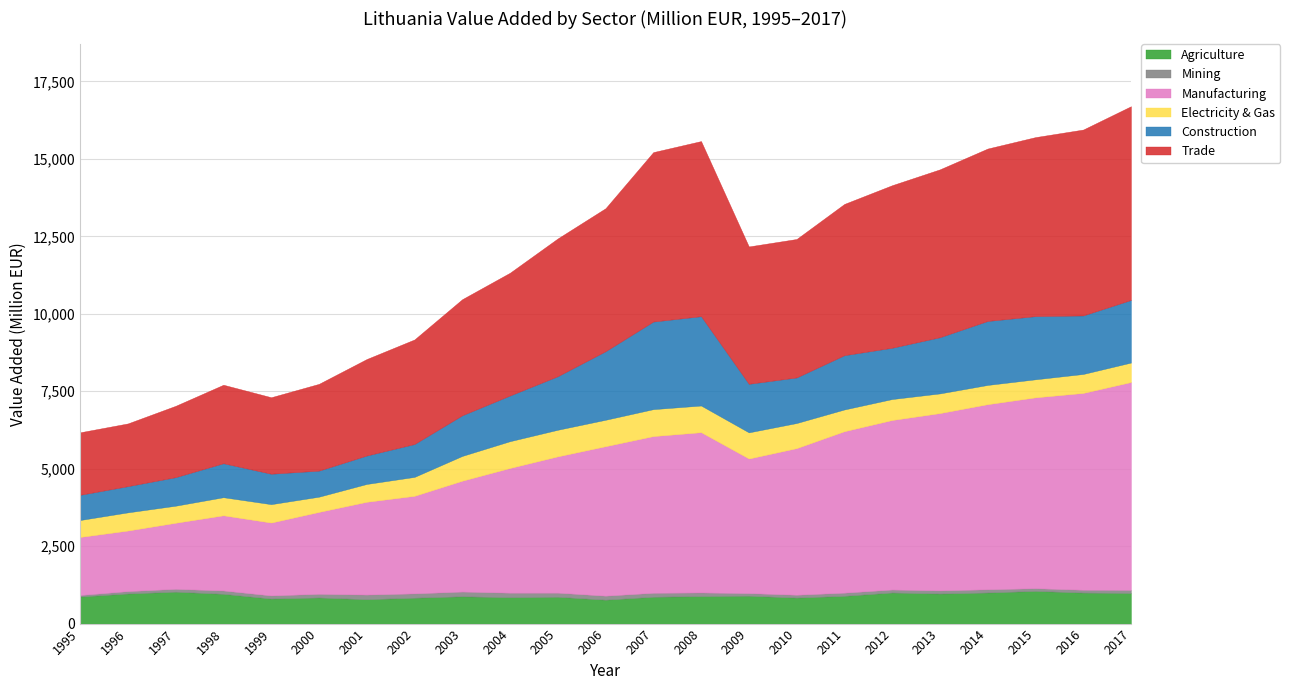

Reading left to right, what are all the values shown in this chart?

Agriculture: 872.8	970.6	1029.5	960.0	807.3	841.9	786.6	835.0	880.7	850.2	865.0	771.0	865.8	887.0	899.4	838.2	895.4	1002.7	969.0	1002.9	1054.6	1000.8	986.4
Mining: 49.2	77.1	91.4	108.4	101.1	118.6	149.8	139.3	153.0	147.2	132.9	129.8	128.0	117.3	84.6	92.8	102.5	96.3	101.3	103.8	87.2	90.8	101.0
Manufacturing: 1874.8	1955.9	2134.2	2427.2	2352.9	2644.6	2995.1	3150.1	3578.6	4026.5	4400.6	4825.2	5059.1	5174.1	4344.5	4732.9	5212.2	5472.9	5725.1	5976.2	6161.7	6354.6	6710.4
Electricity & Gas: 546.9	587.1	550.7	584.0	594.4	491.5	576.0	611.3	800.2	864.9	858.6	853.5	869.6	861.2	844.4	810.7	702.2	676.9	635.0	621.4	582.5	612.2	628.6
Construction: 813.1	845.9	921.0	1096.6	982.2	840.9	917.7	1060.3	1311.4	1473.6	1727.7	2212.6	2827.7	2883.7	1567.5	1470.8	1751.8	1655.6	1813.6	2064.8	2039.3	1888.7	2020.5
Trade: 2018.5	2025.0	2303.6	2534.6	2469.7	2801.7	3114.8	3376.4	3748.0	3964.2	4448.6	4616.4	5470.0	5653.1	4434.4	4470.1	4883.5	5247.3	5420.0	5566.5	5779.0	6001.1	6254.5